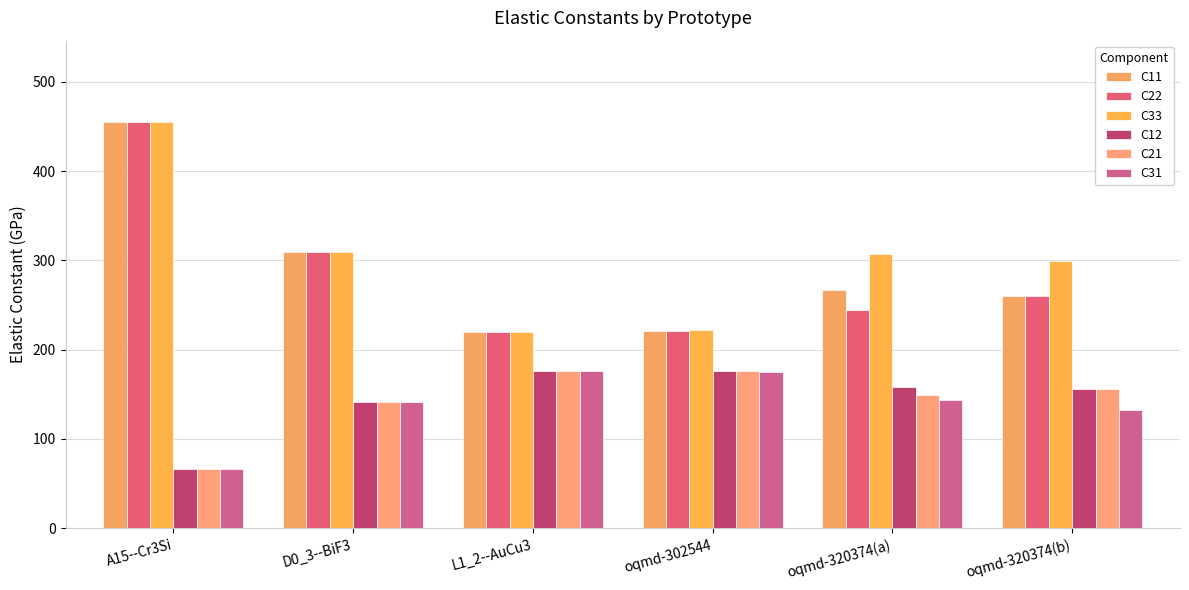

What is the label of the 2nd bar from the right?

oqmd-320374(a)